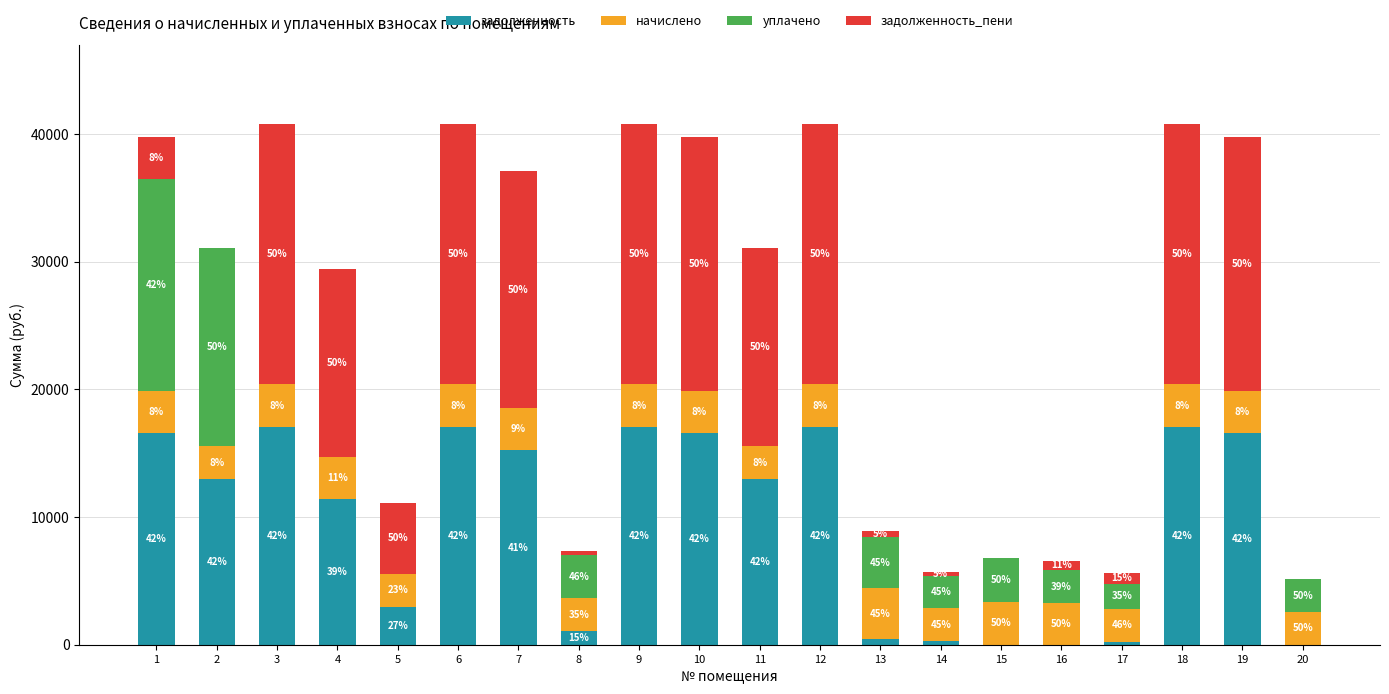

Are the bars grouped side by side (vs. stacked)?

No